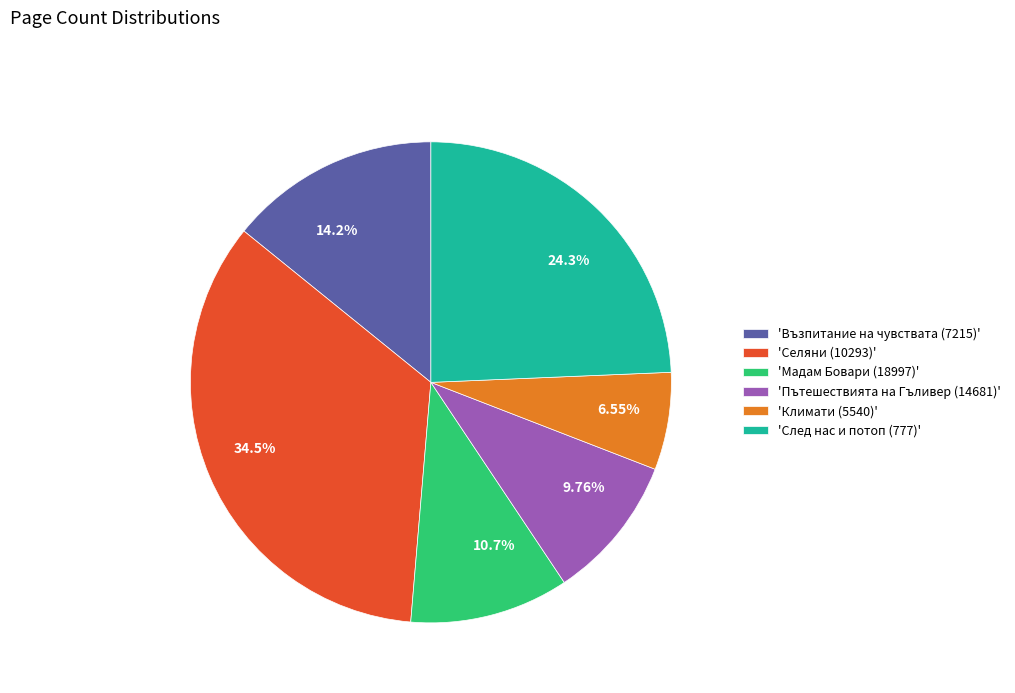

Approximately how many times larger is the value at 10.7% compared to 14.2%?

0.8